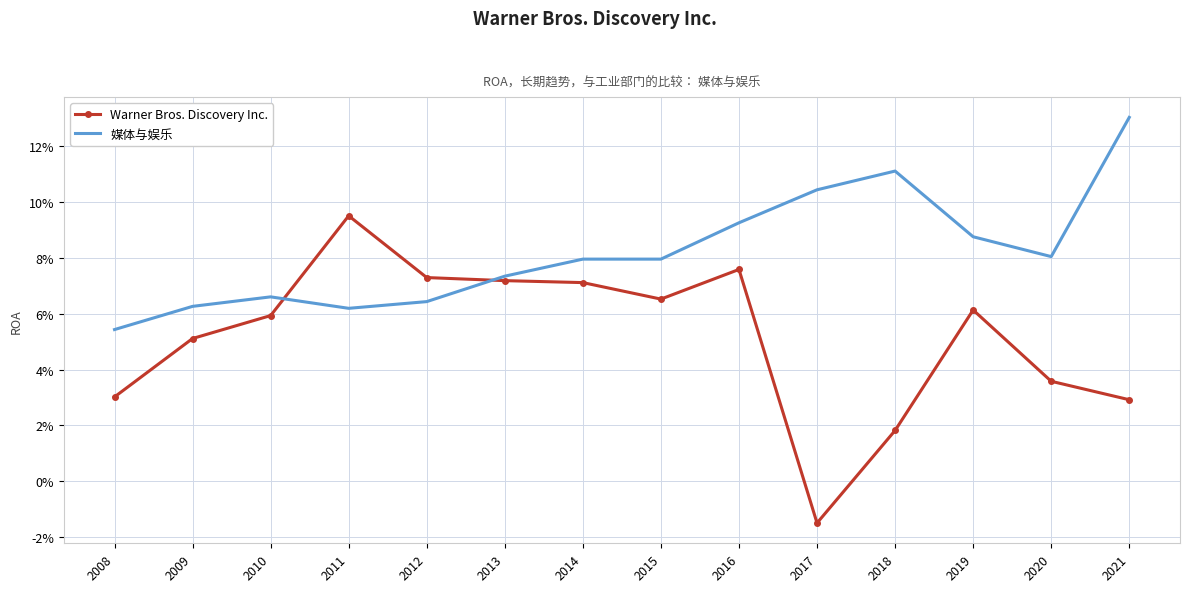

What are all the series names shown in the legend?

Warner Bros. Discovery Inc., 媒体与娱乐